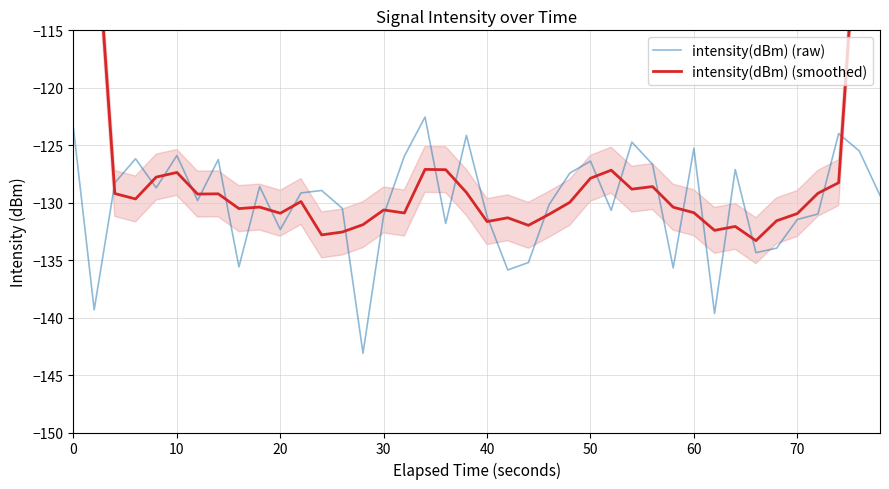

What is the average value of the intensity(dBm) (raw) series?

-129.9